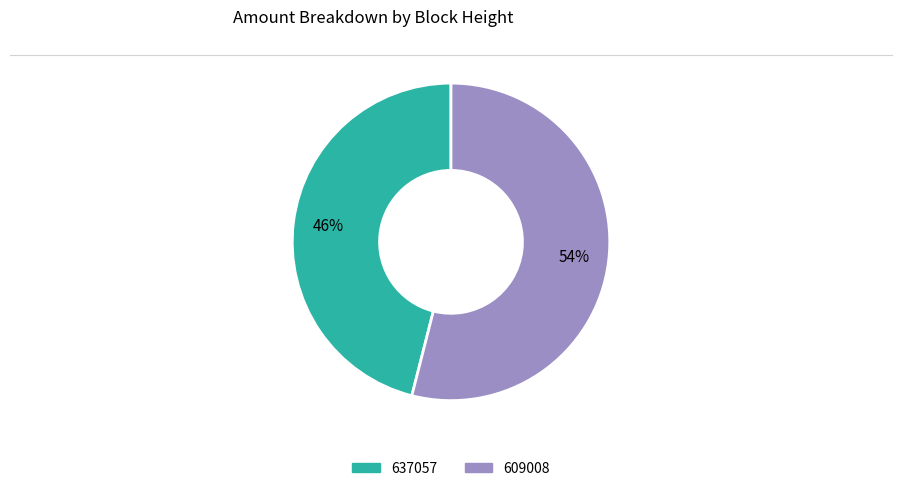

True or false: 637057 accounts for 46% of the total.

True